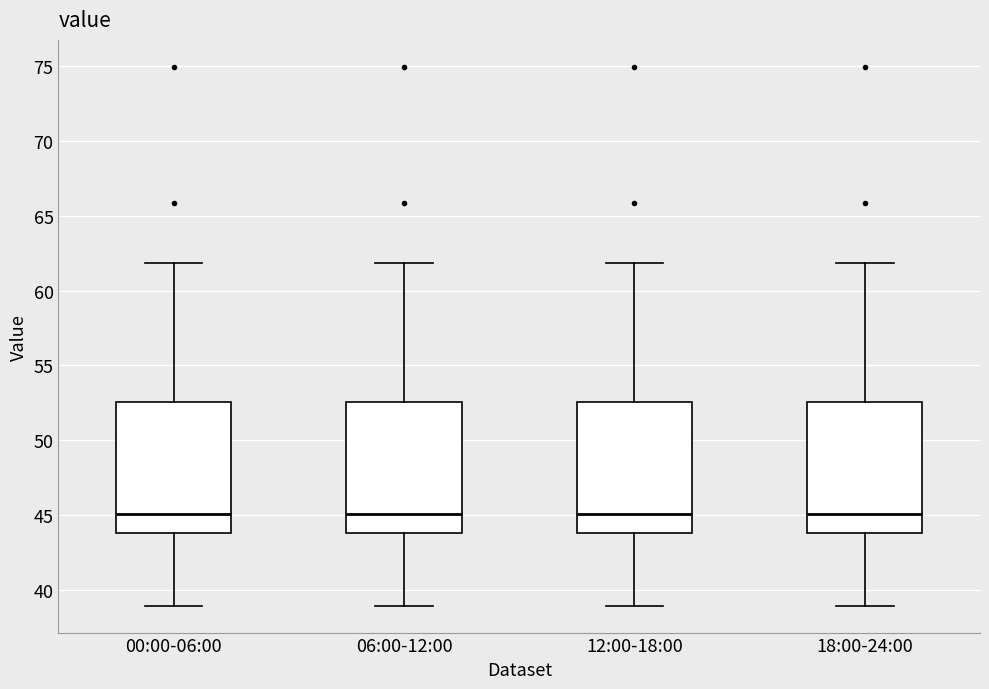

Reading left to right, read every box against the y-axis: the position of its median line, the range the box covers, and the ends of its whiskers. The values are not printed on the chart, so give them approximately, as read against the axis.

00:00-06:00: median 45.0, box 44.0 to 52.5, whiskers 39.0 to 62.0
06:00-12:00: median 45.0, box 44.0 to 52.5, whiskers 39.0 to 62.0
12:00-18:00: median 45.0, box 44.0 to 52.5, whiskers 39.0 to 62.0
18:00-24:00: median 45.0, box 44.0 to 52.5, whiskers 39.0 to 62.0